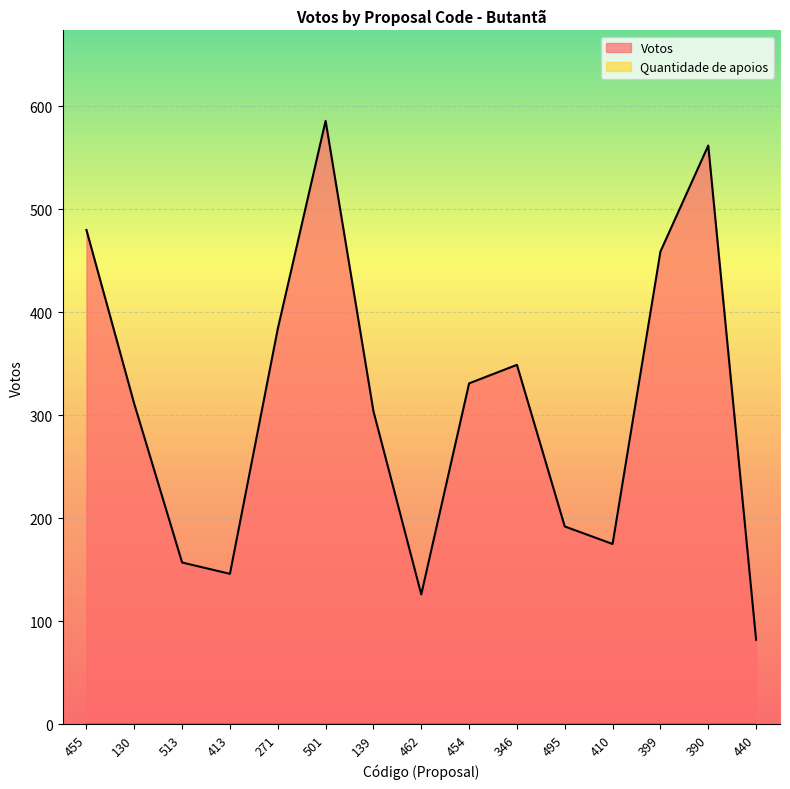

Which label corresponds to the smallest value in the chart?

440